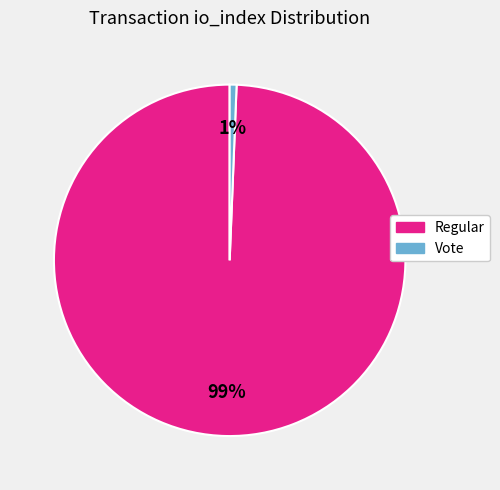

To the nearest percent, what is the average slice percentage?

50%